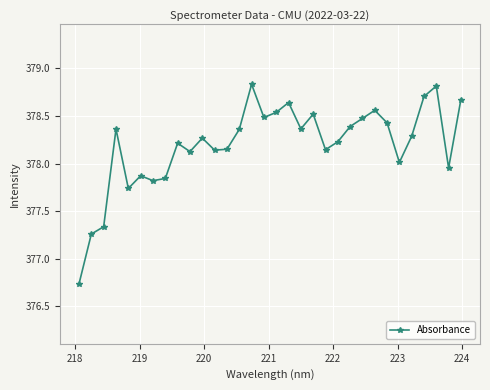

Count the number of data series in this chart.

1